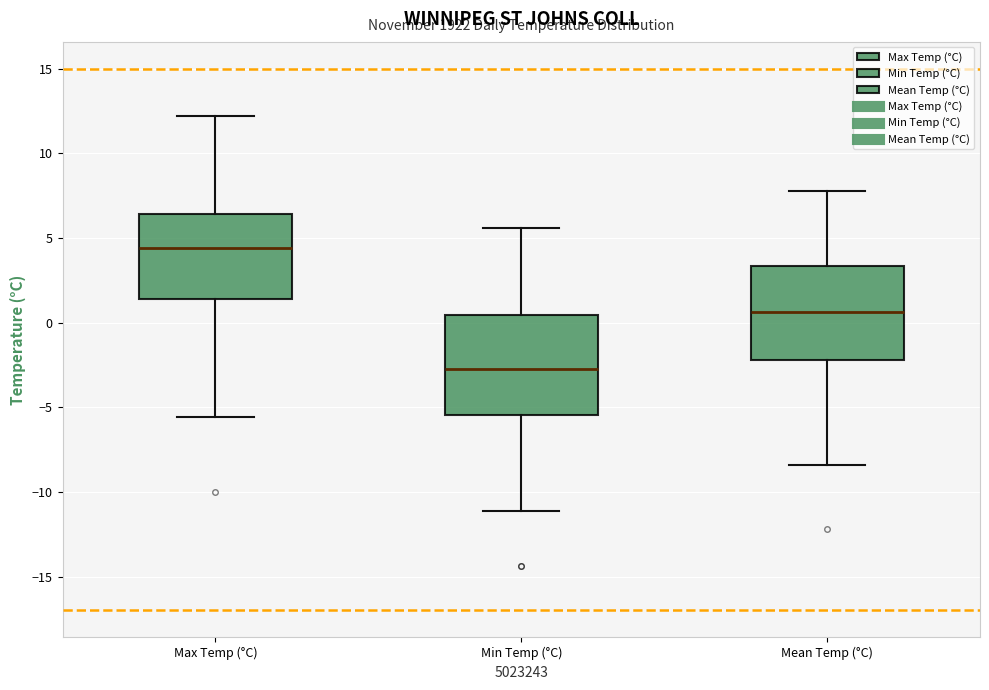

Reading left to right, read every box against the y-axis: the position of its median line, the range the box covers, and the ends of its whiskers. The values are not printed on the chart, so give them approximately, as read against the axis.

Max Temp (°C): median 4.5, box 1.5 to 6.5, whiskers -5.5 to 12.0
Min Temp (°C): median -2.5, box -5.5 to 0.5, whiskers -11.0 to 5.5
Mean Temp (°C): median 0.5, box -2.0 to 3.5, whiskers -8.5 to 8.0